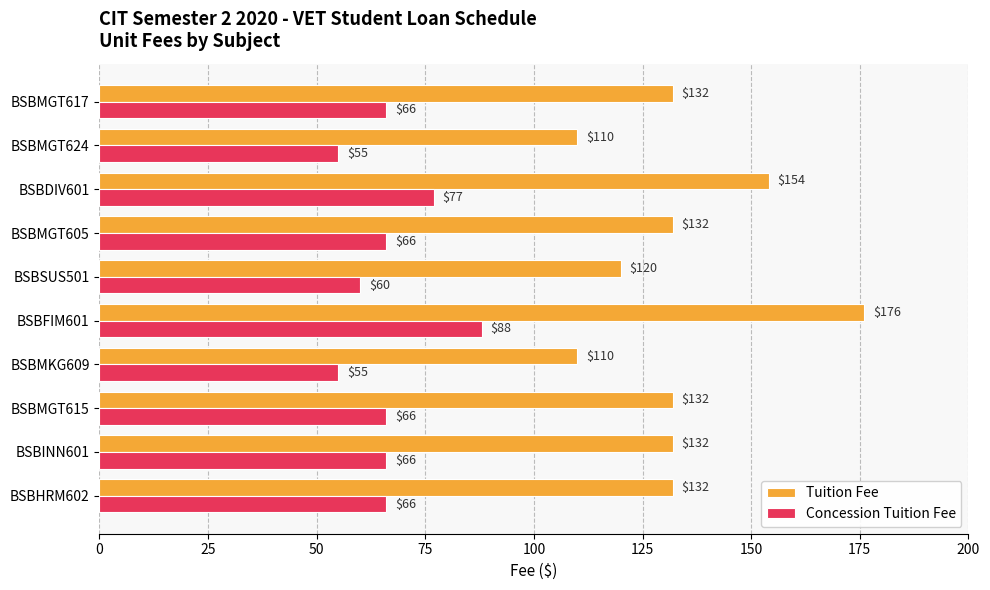

List the series in order of their peak value, lowest first.

Concession Tuition Fee, Tuition Fee